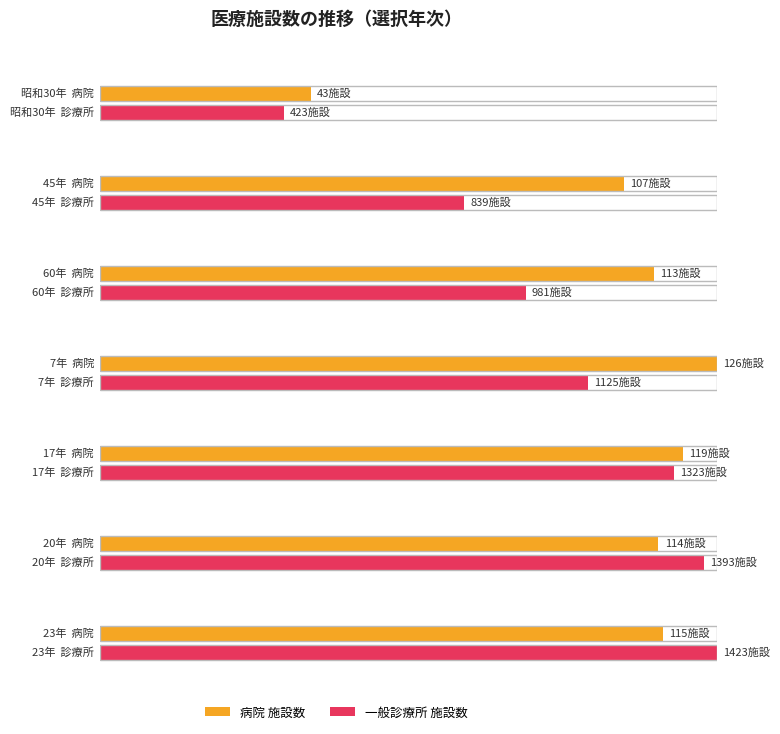

The 歯科診療所 施設数 series shows 232 at 11年. True or false?

False